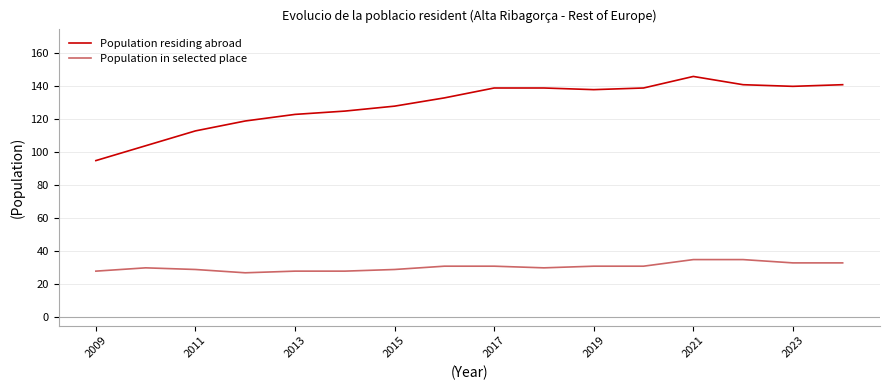

Which series has the largest total across all categories?

Population residing abroad